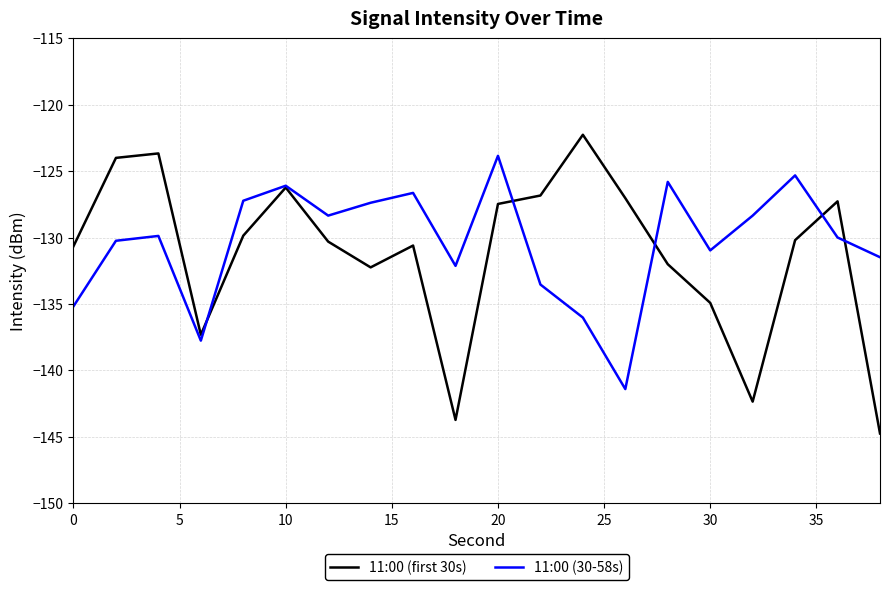

What is the minimum value shown in the chart?

-144.7